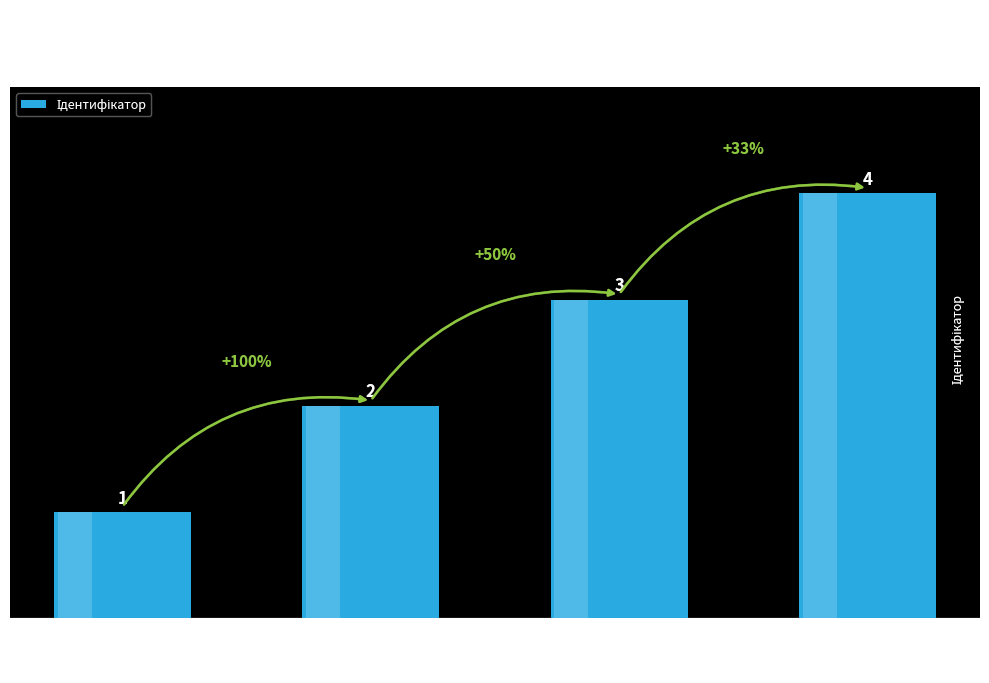

What is the minimum value shown in the chart?

1